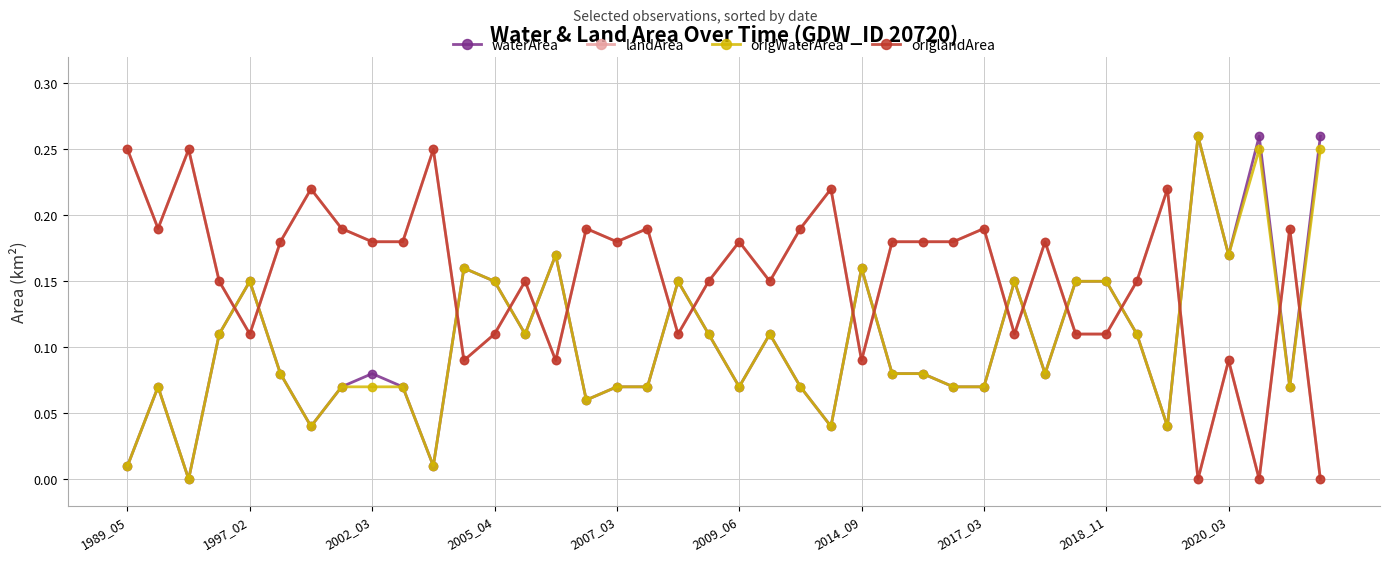

Is this an area chart (filled region under the line)?

No